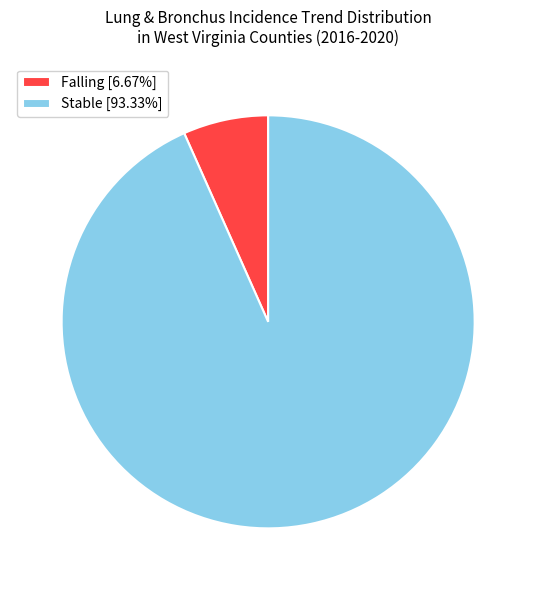

What is the ratio of the value at Stable [93.33%] to the value at Falling [6.67%]?

14.0